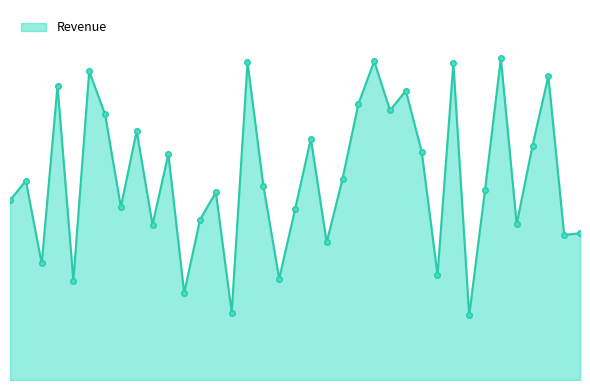

List the labels in order of value, largest first.

34, 26, 18, 31, 7, 37, 5, 28, 25, 27, 8, 10, 22, 36, 29, 12, 24, 2, 19, 33, 15, 1, 9, 21, 14, 35, 11, 39, 38, 23, 4, 30, 20, 6, 13, 17, 32